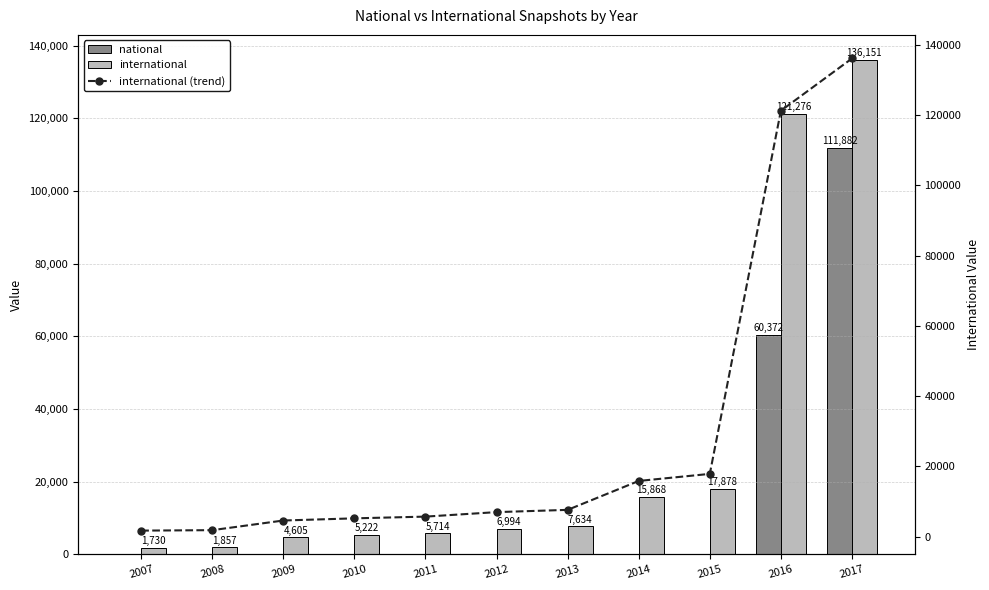

Are the bars grouped side by side (vs. stacked)?

Yes